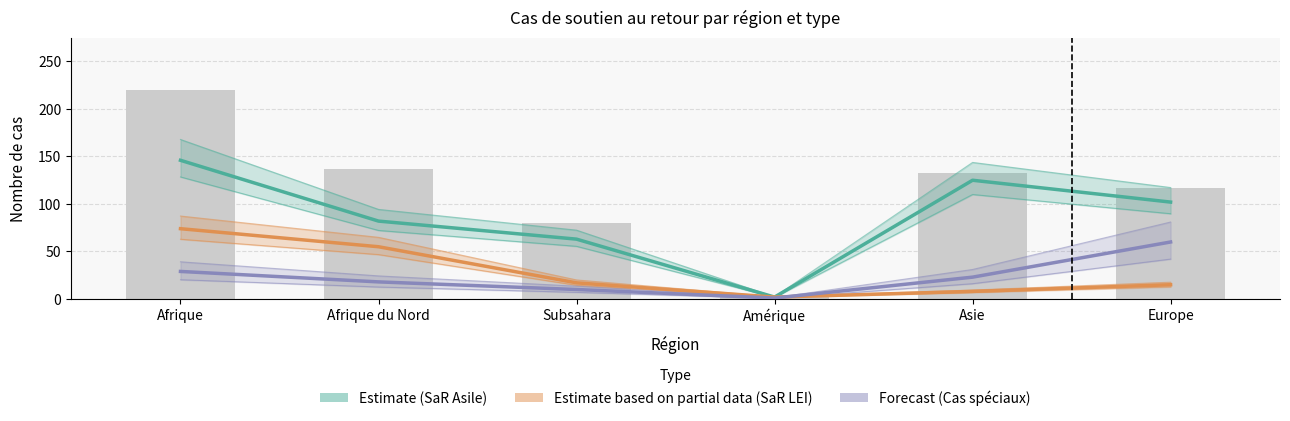

How many data points does each series have?

6